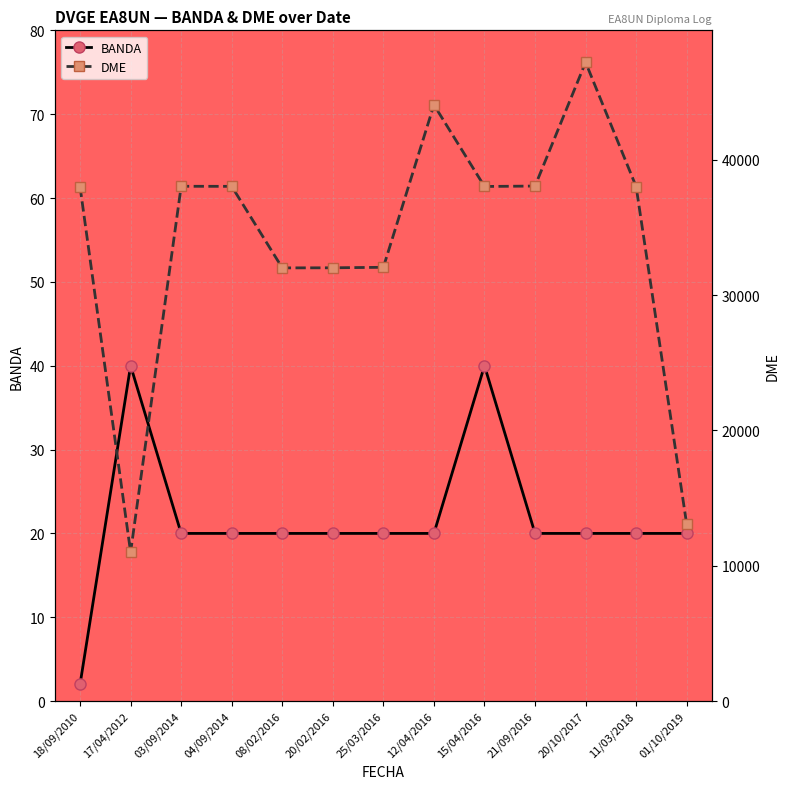

Reading right to left, what are all the values shown in this chart?

BANDA: 20	20	20	20	40	20	20	20	20	20	20	40	2
DME: 13058	38009	47198	38053	38023	44054	32050	32014	32007	38031	38037	11001	38001